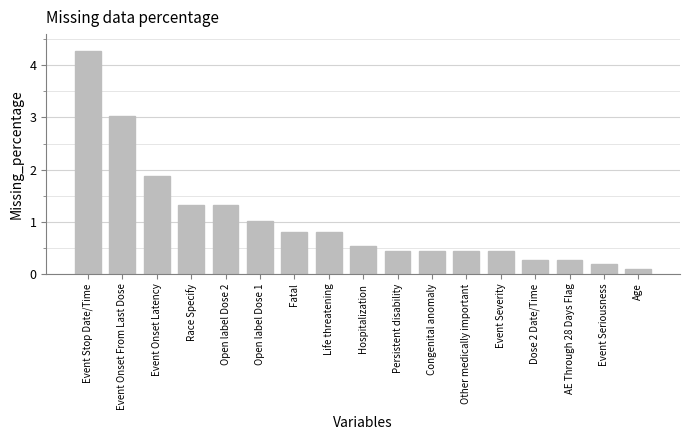

What is the difference between the values at AE Through 28 Days Flag and Event Severity?

0.2